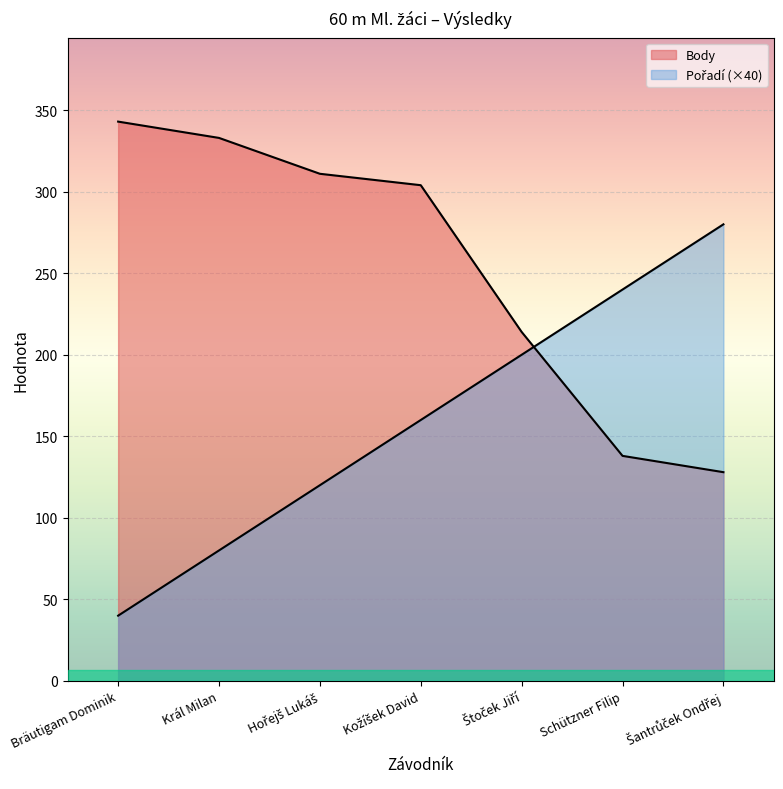

What is the sum of the Body values at Štoček Jiří and Hořejš Lukáš?

525